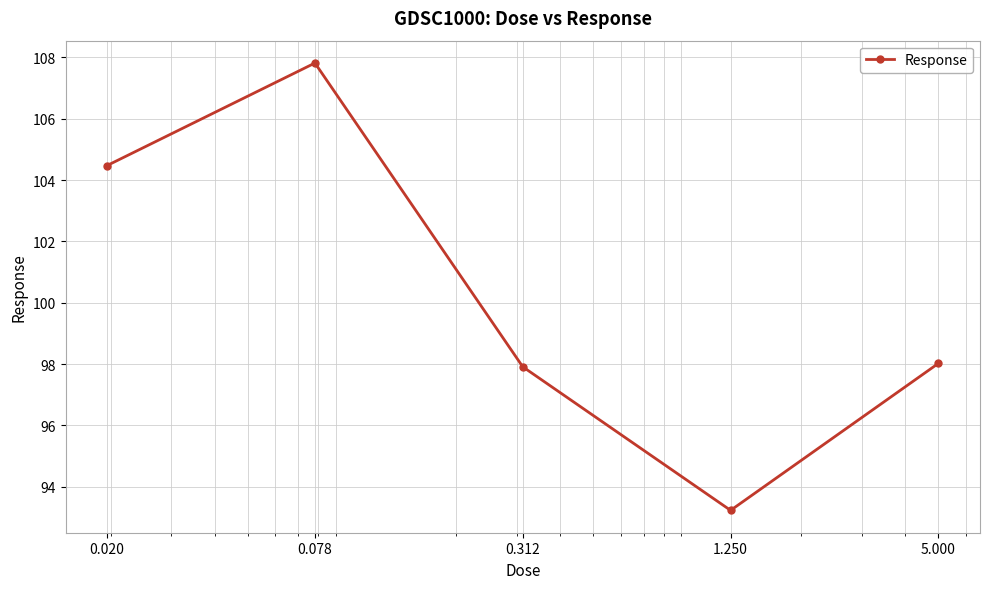

Count the number of categories in the chart.

5